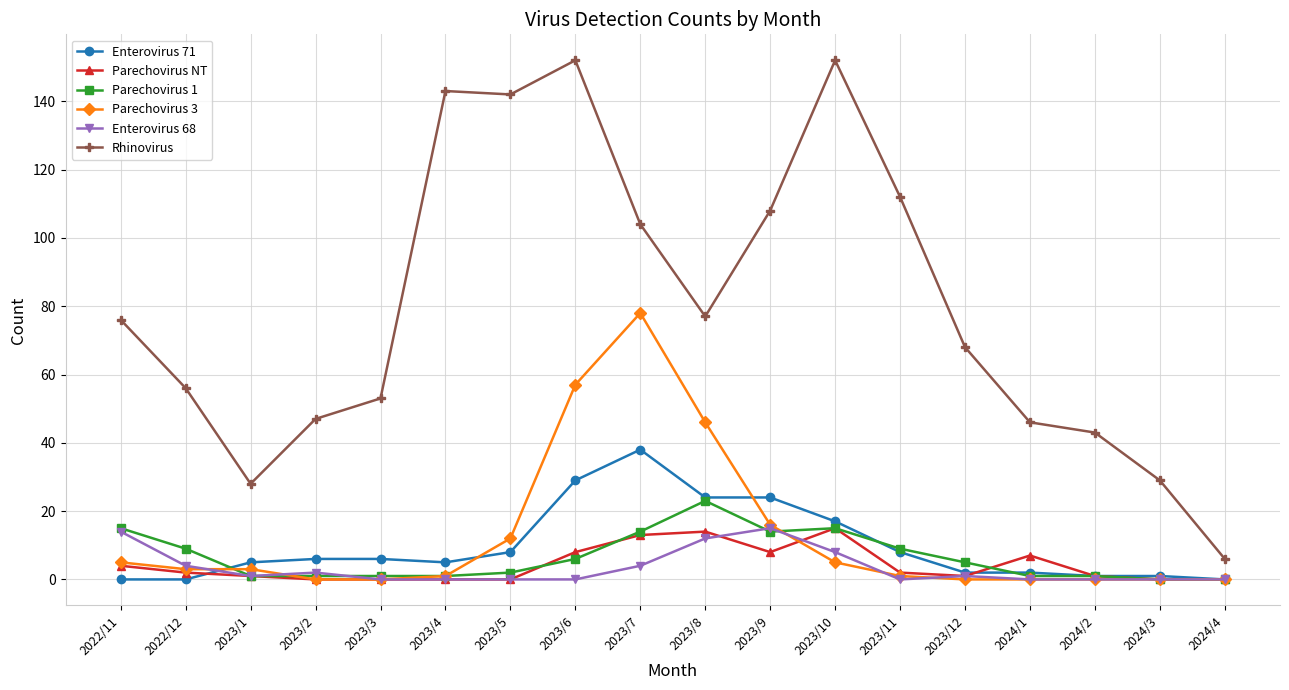

Count the number of categories in the chart.

18